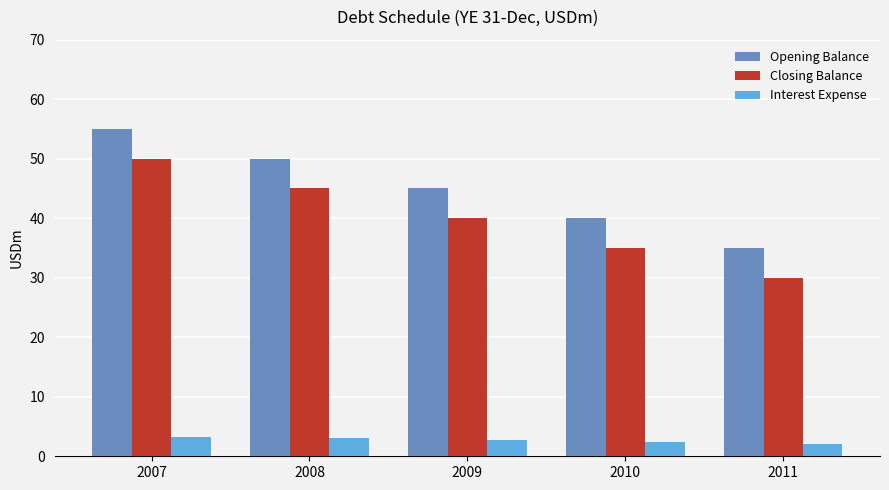

What is the difference between the Closing Balance values at 2008 and 2009?

5.0